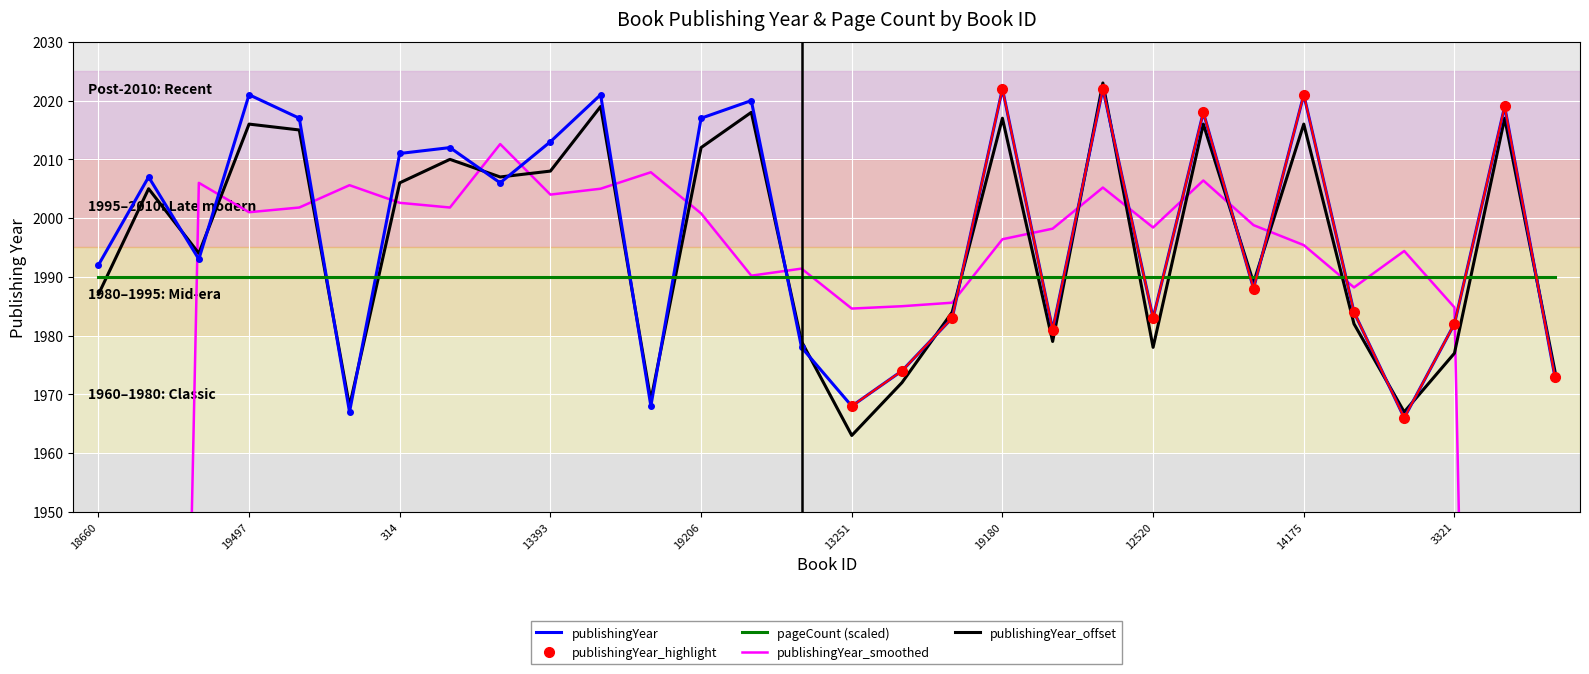

How many points are lower than both their immediate neighbors (excluding endpoints)?

9